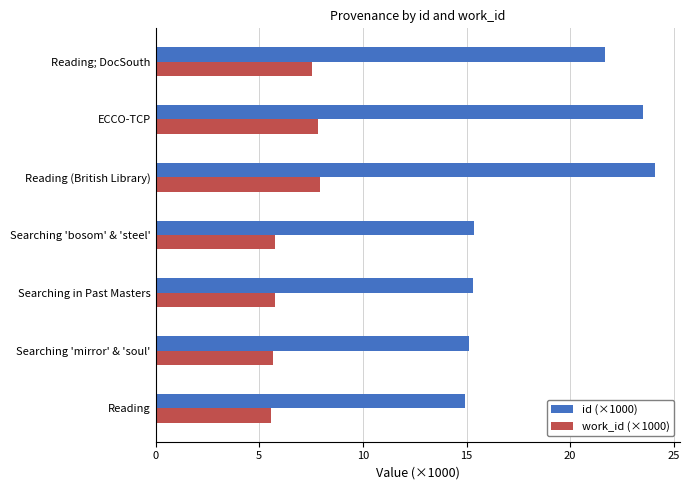

What is the spread (max minus min) of values at Searching in Past Masters?

9.6